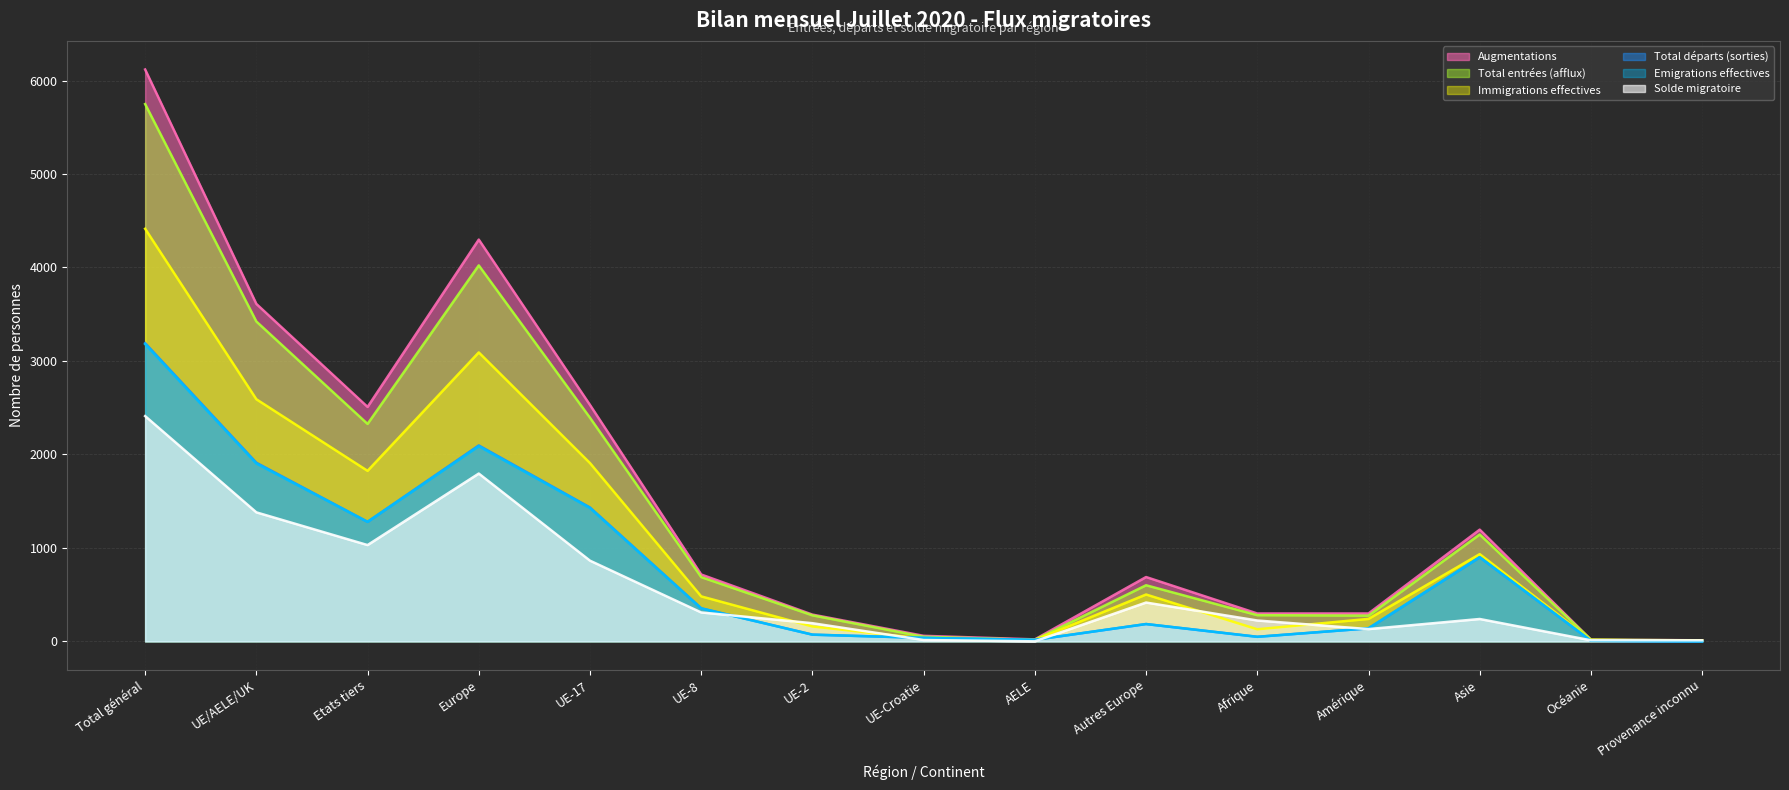

Count the number of categories in the chart.

15